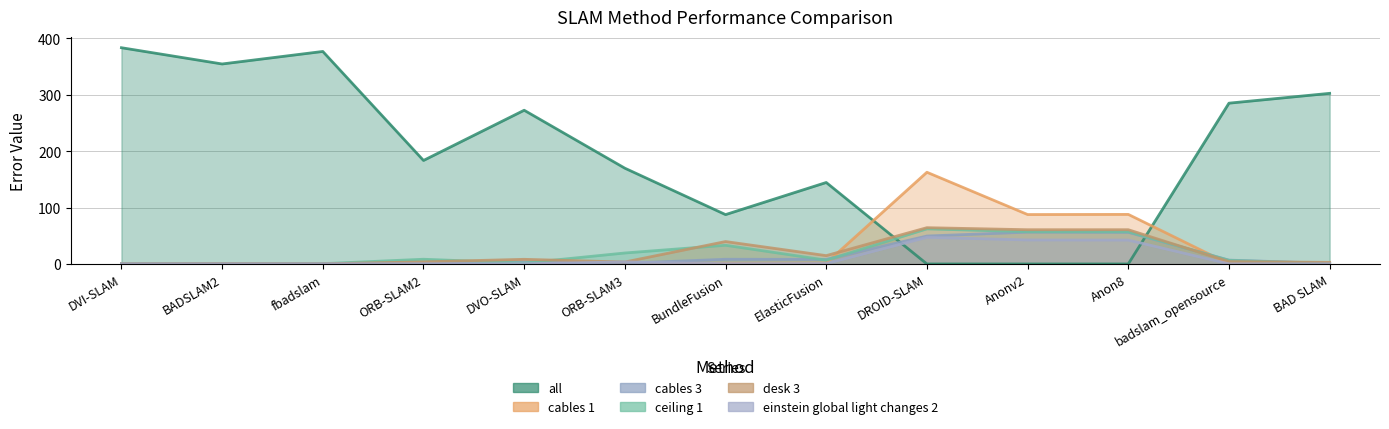

What position from the left is fbadslam?

3